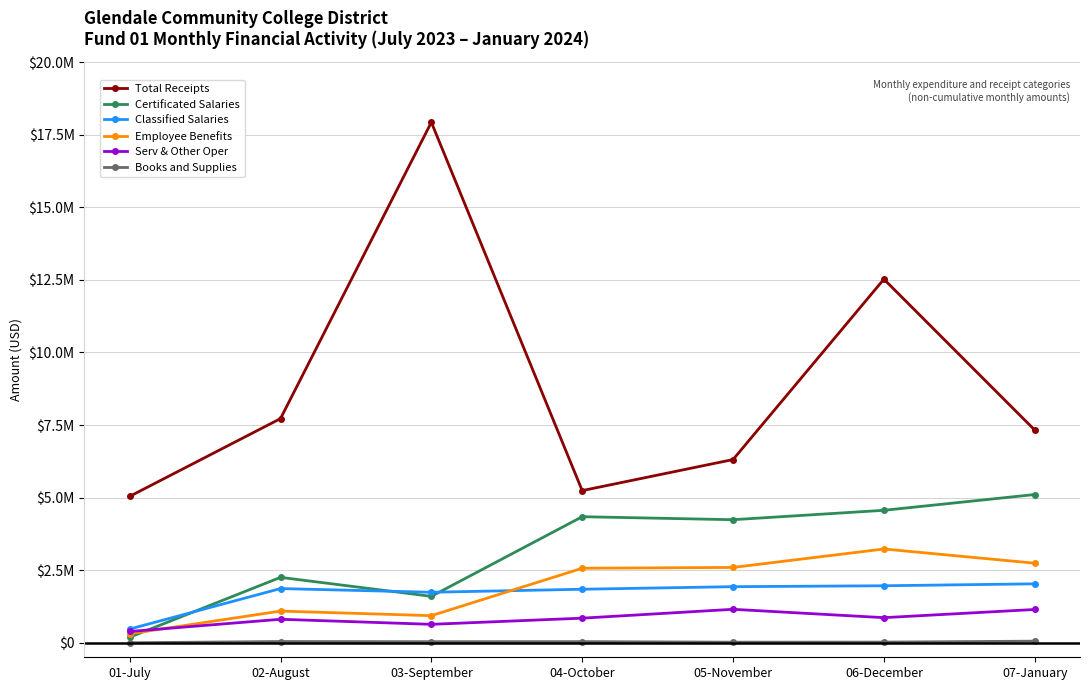

Where is the first local minimum for Total Receipts?

04-October